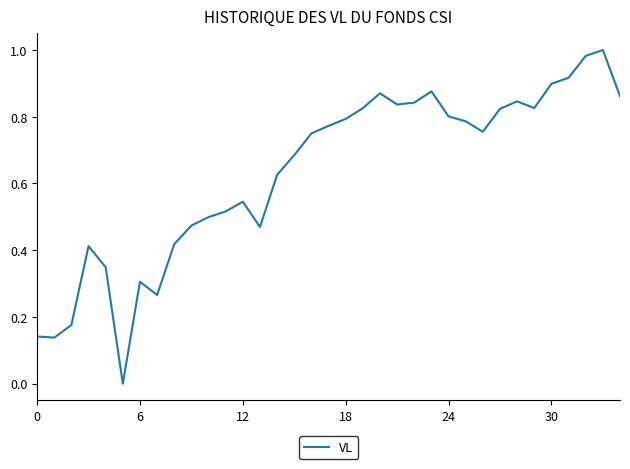

Is this an area chart (filled region under the line)?

No